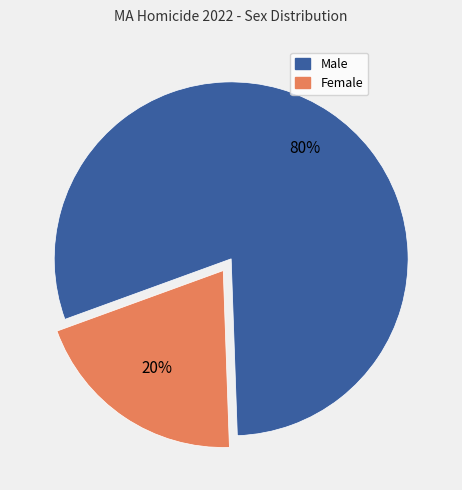

True or false: Male accounts for 69% of the total.

False